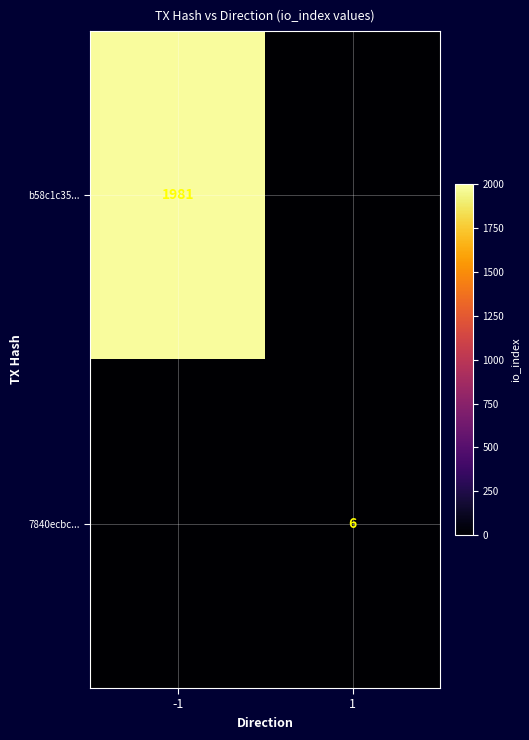

What is the total value across all series at -1?

1981